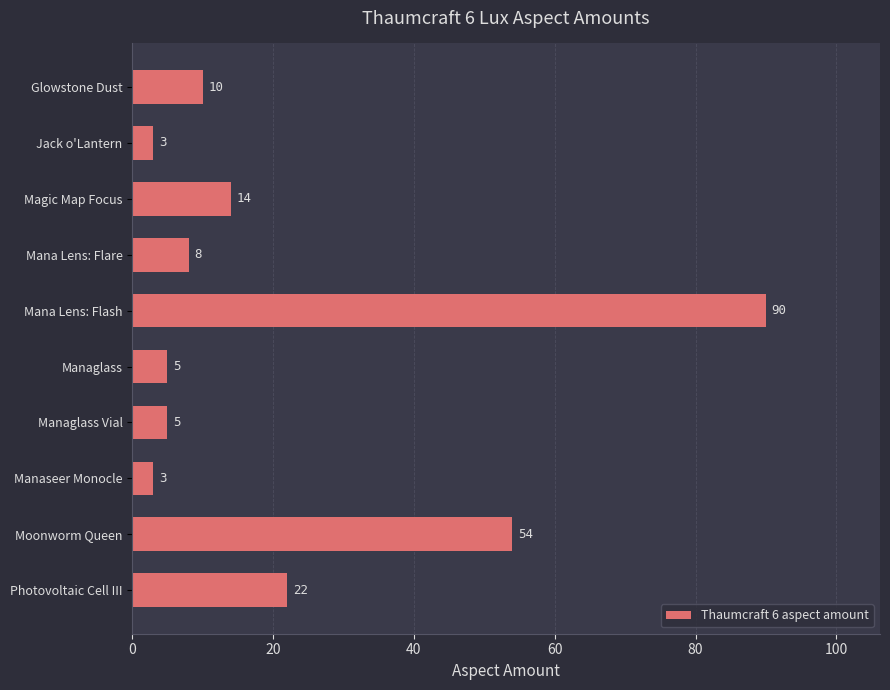

Which label corresponds to the largest value in the chart?

Mana Lens: Flash